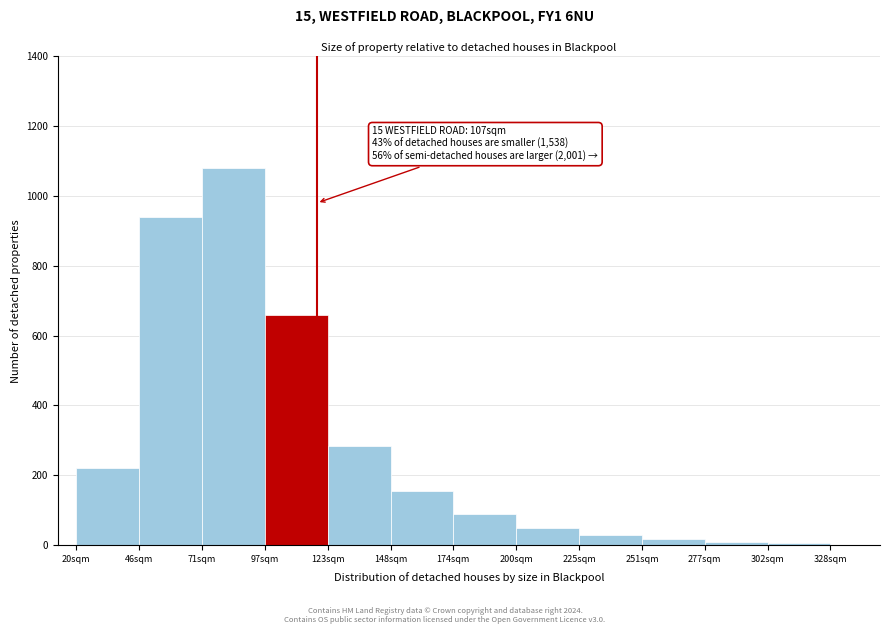

What is the difference between the maximum and minimum values?

1075